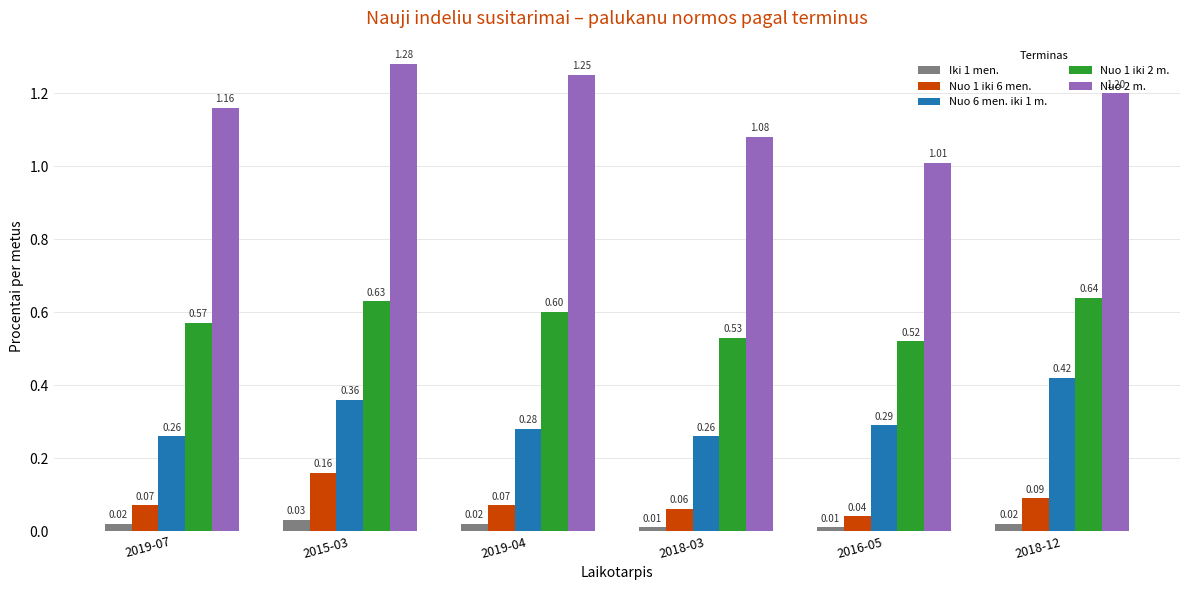

What is the average value of the Nuo 1 iki 2 m. series?

0.6